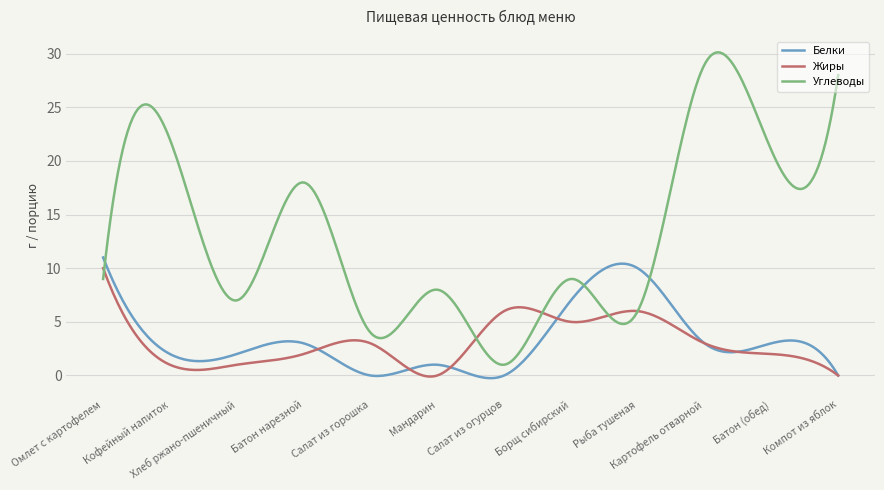

Which series has the largest range (max minus min)?

Углеводы